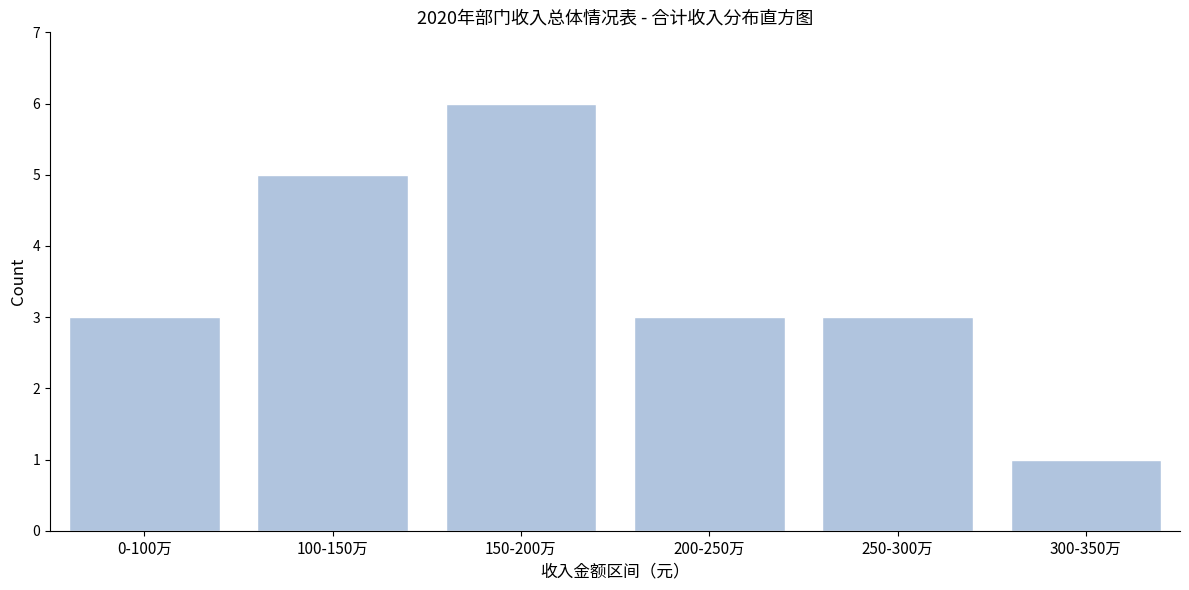

Reading left to right, transcribe all the data shown in this chart.

3	5	6	3	3	1